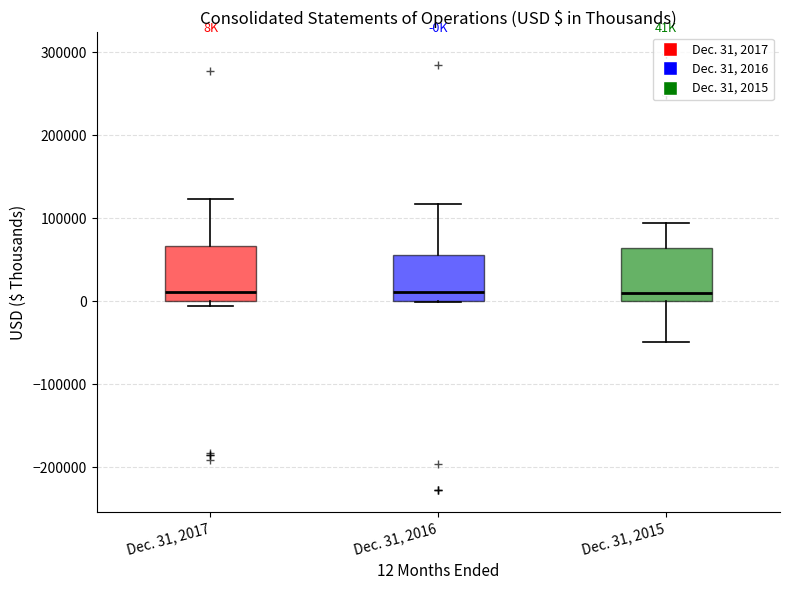

Reading left to right, transcribe this box plot: for each box, give where its median line is, the range the box spans, and where its two whiskers end, as read against the y-axis. The values are not printed on the chart, so give them approximately, as read against the axis.

Dec. 31, 2017: median 10000, box 0 to 70000, whiskers -10000 to 120000
Dec. 31, 2016: median 10000, box 0 to 60000, whiskers 0 to 120000
Dec. 31, 2015: median 10000, box 0 to 60000, whiskers -50000 to 90000